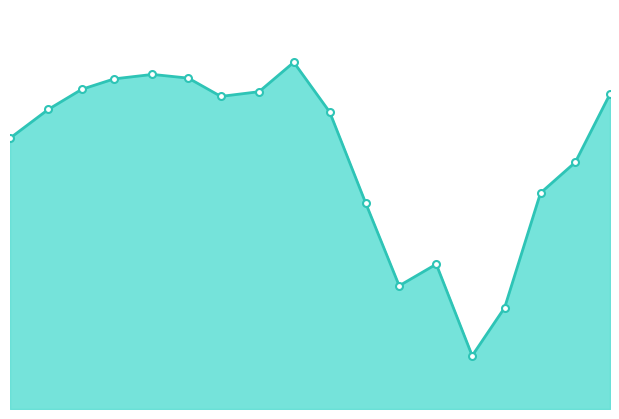

What is the average value?

0.1